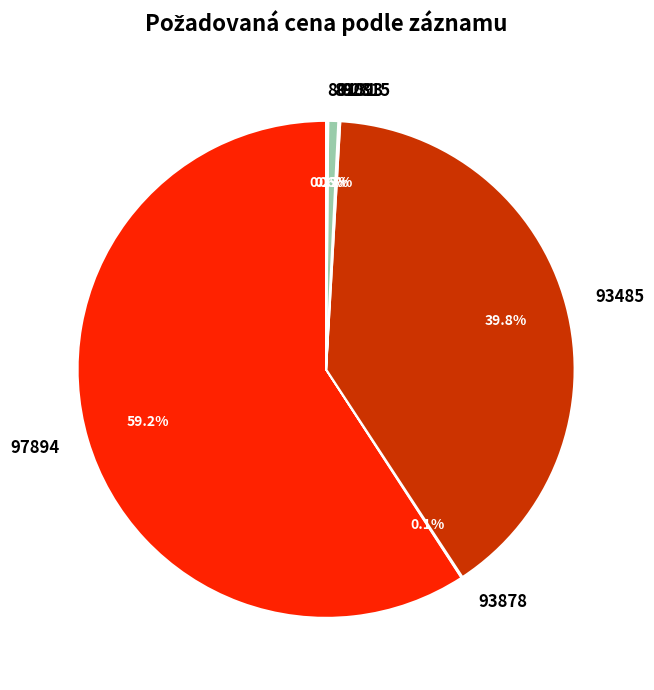

What is the majority slice?

97894